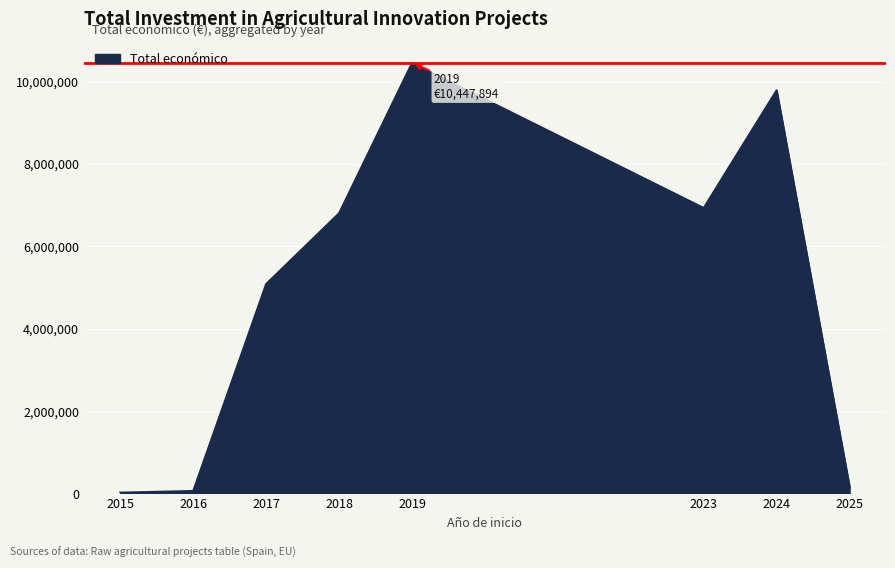

At which category does the data reach its first local peak?

2019